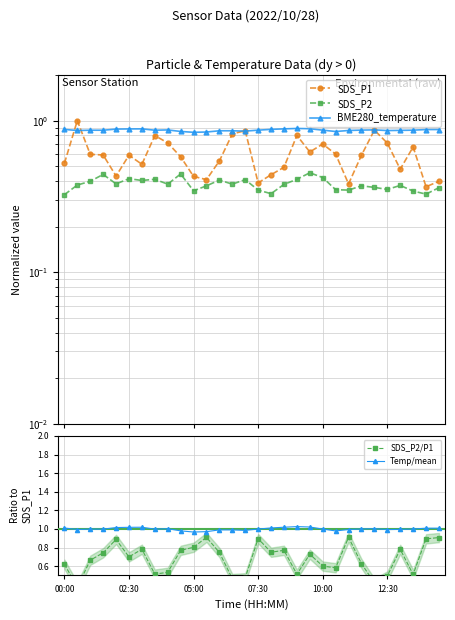

At which label does Temp/mean reach its minimum?

05:00